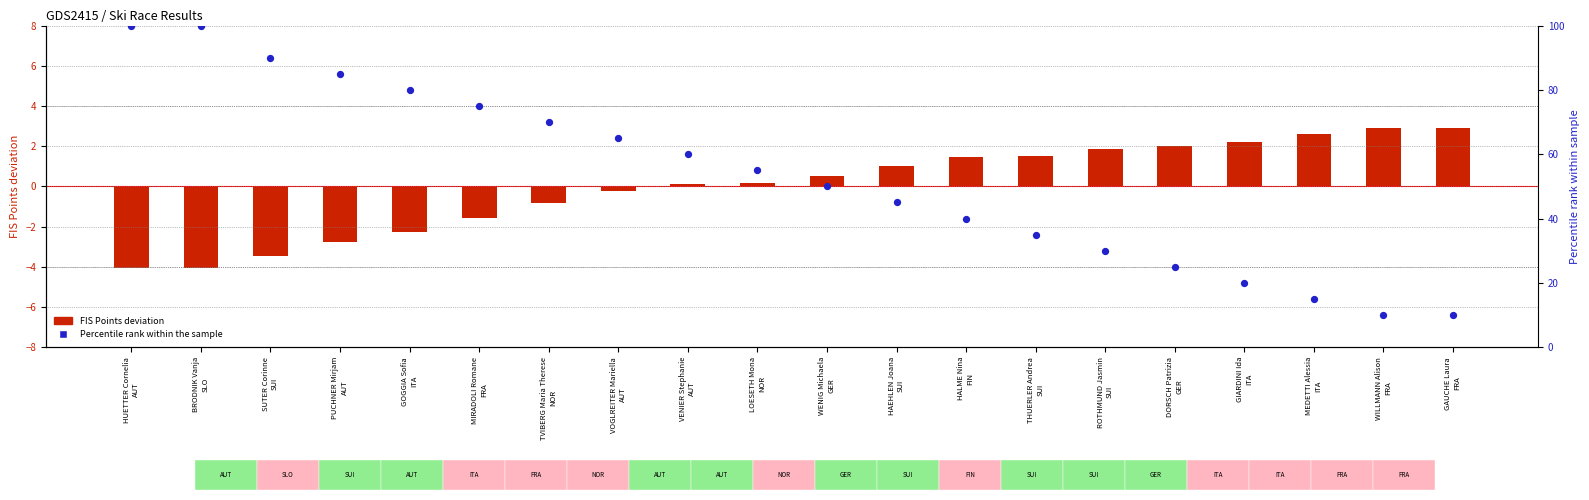

Is the value of FIS Points deviation at BRODNIK Vanja
SLO greater than the value of Percentile rank at VOGLREITER Mariella
AUT?

No